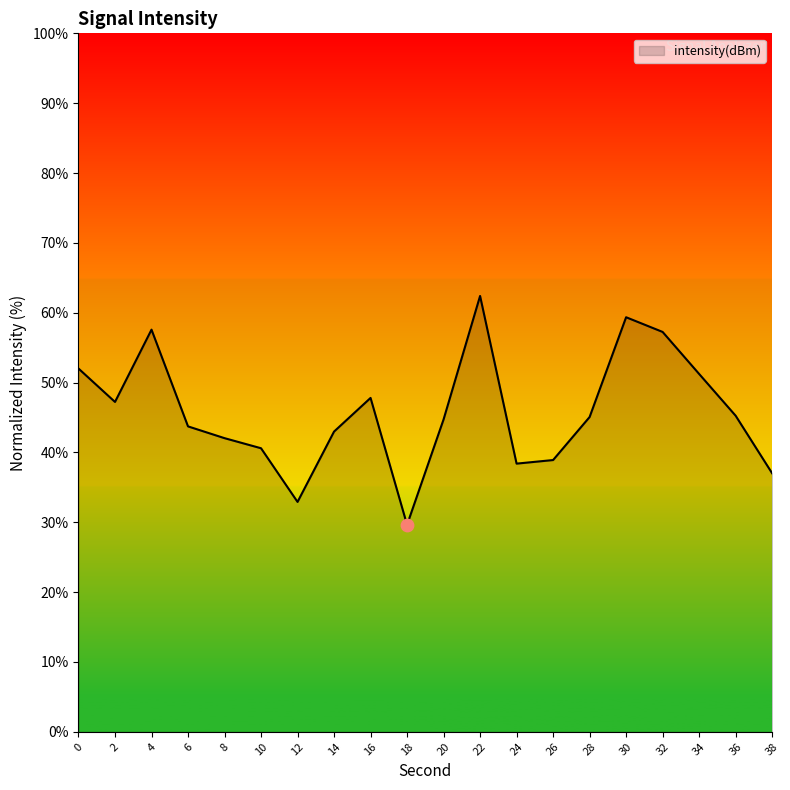

Approximately how many times larger is the value at 30 compared to 16?

1.2